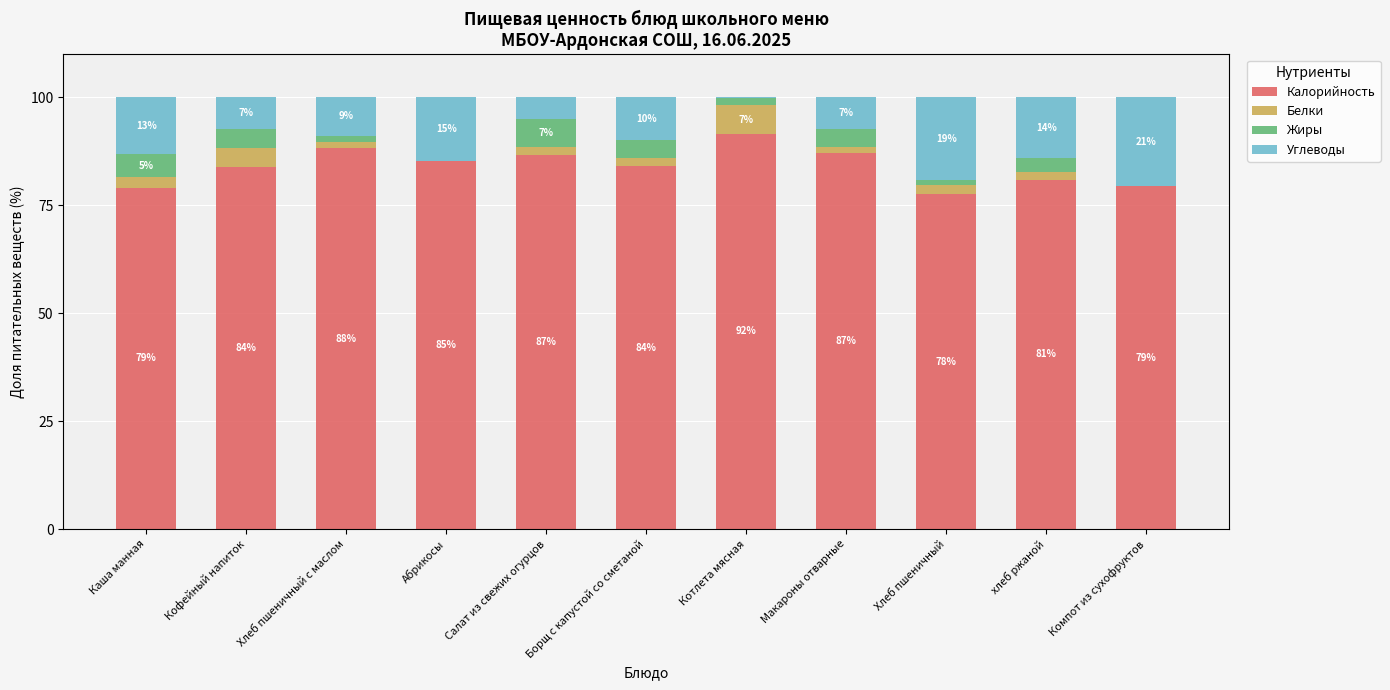

Is it true that Жиры equals 0.0 at Компот из сухофруктов?

True